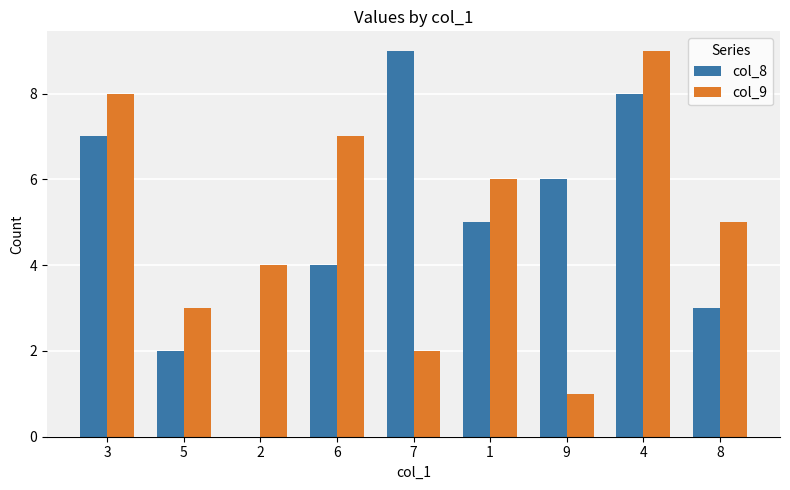

Reading left to right, transcribe all the data shown in this chart.

col_8: 3=7	5=2	2=0	6=4	7=9	1=5	9=6	4=8	8=3
col_9: 3=8	5=3	2=4	6=7	7=2	1=6	9=1	4=9	8=5